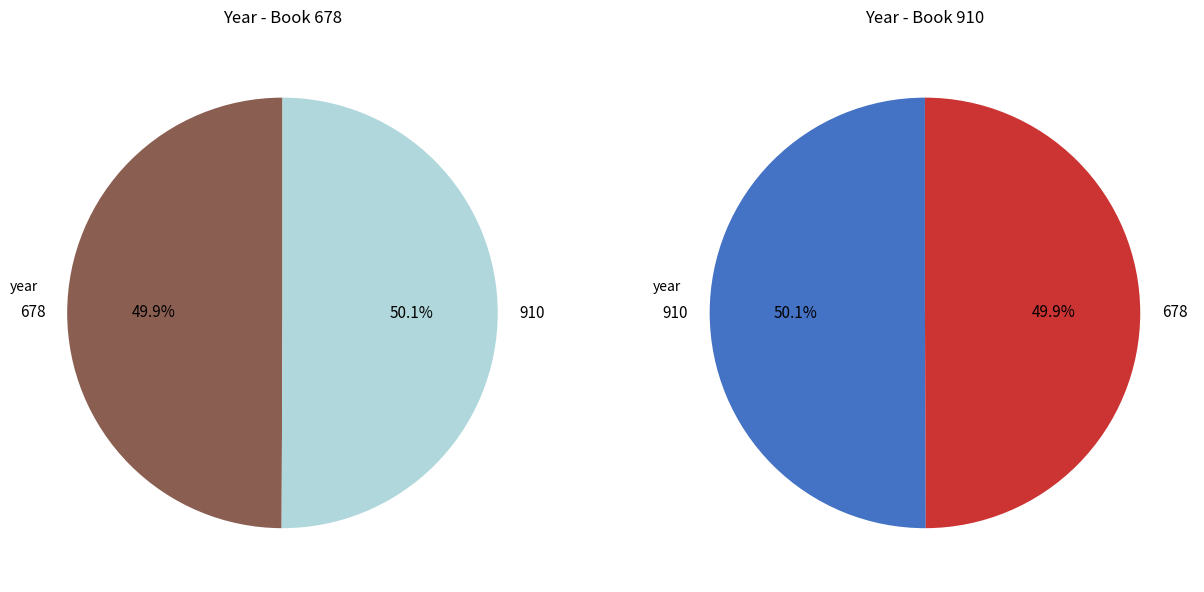

To the nearest percent, what portion does 910 represent?

50%